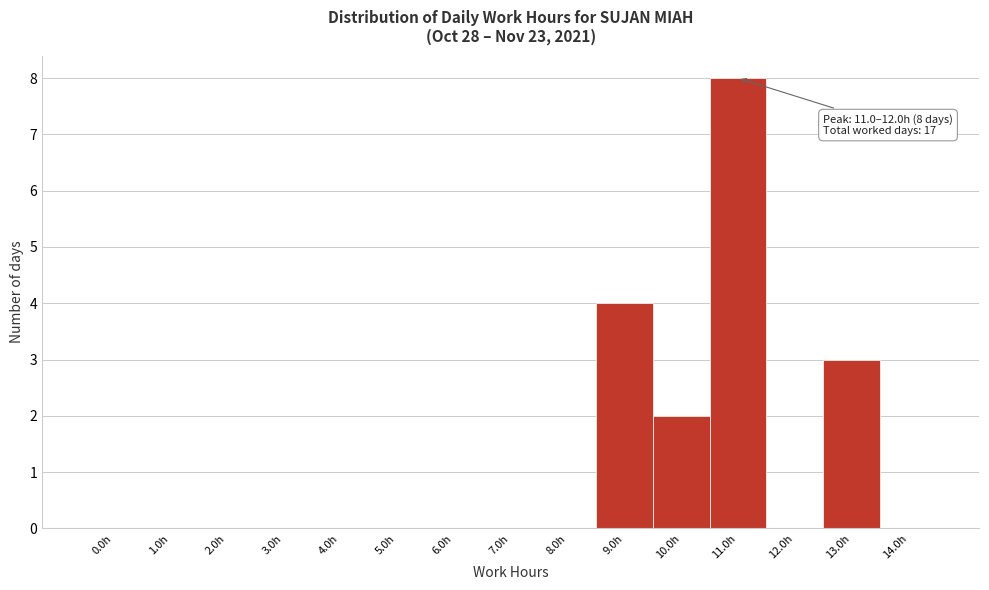

Reading left to right, transcribe all the data shown in this chart.

0.0h=0	1.0h=0	2.0h=0	3.0h=0	4.0h=0	5.0h=0	6.0h=0	7.0h=0	8.0h=0	9.0h=4	10.0h=2	11.0h=8	12.0h=0	13.0h=3	14.0h=0